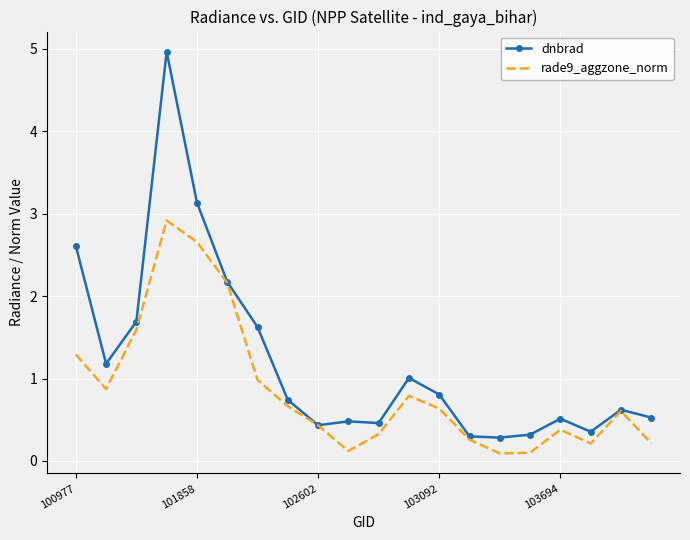

What is the greatest value displayed?

5.0